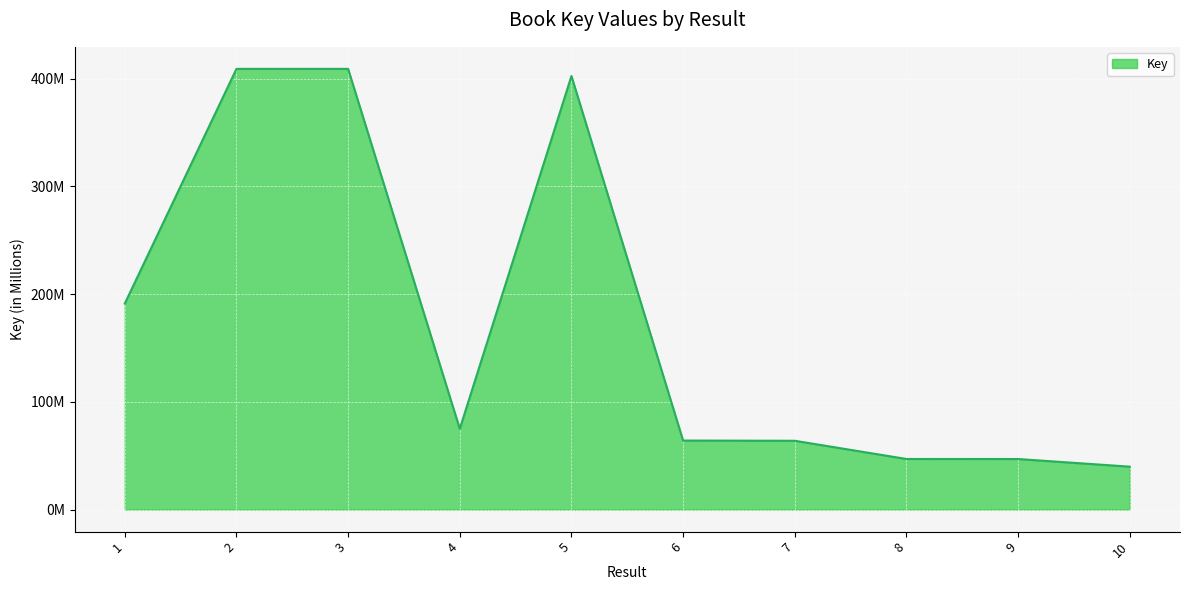

Does the chart have visible grid lines?

Yes